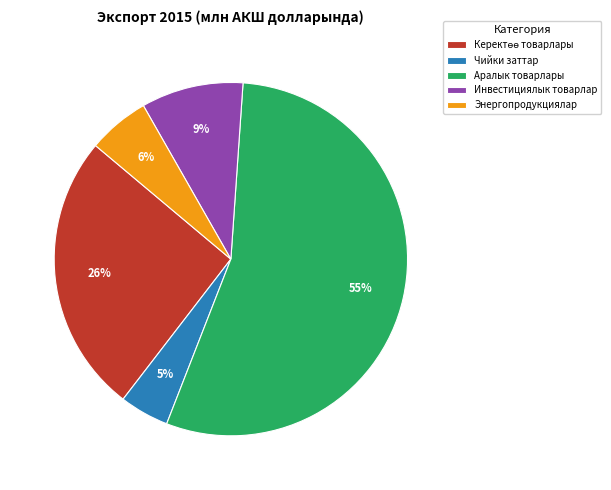

To the nearest percent, what portion does Инвестициялык товарлар represent?

9%